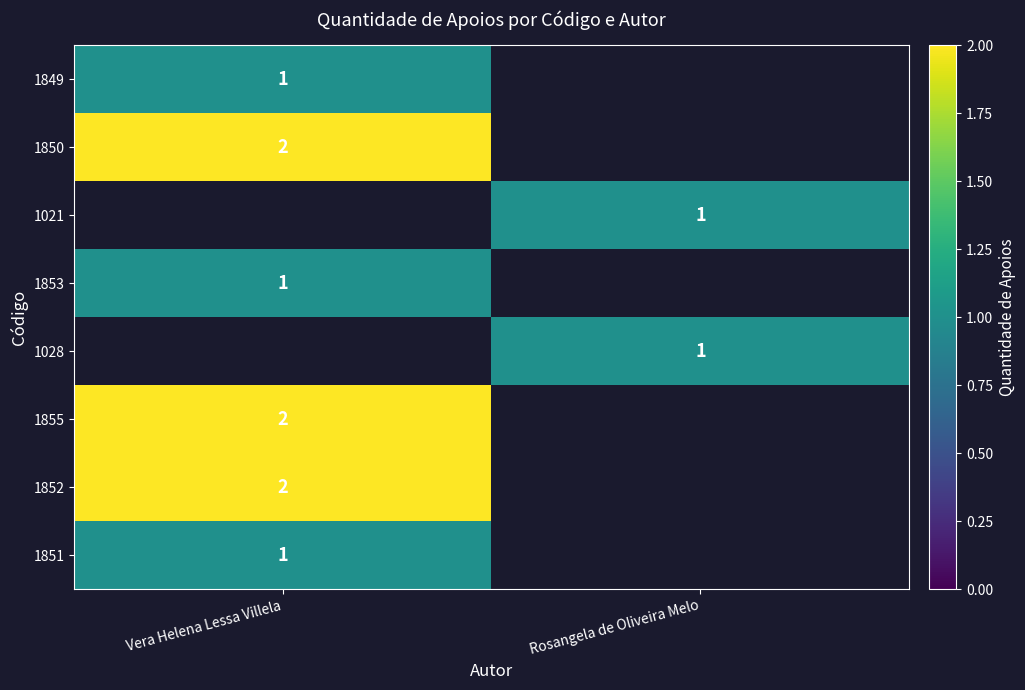

The 1855 series shows 2 at Vera Helena Lessa Villela. True or false?

True